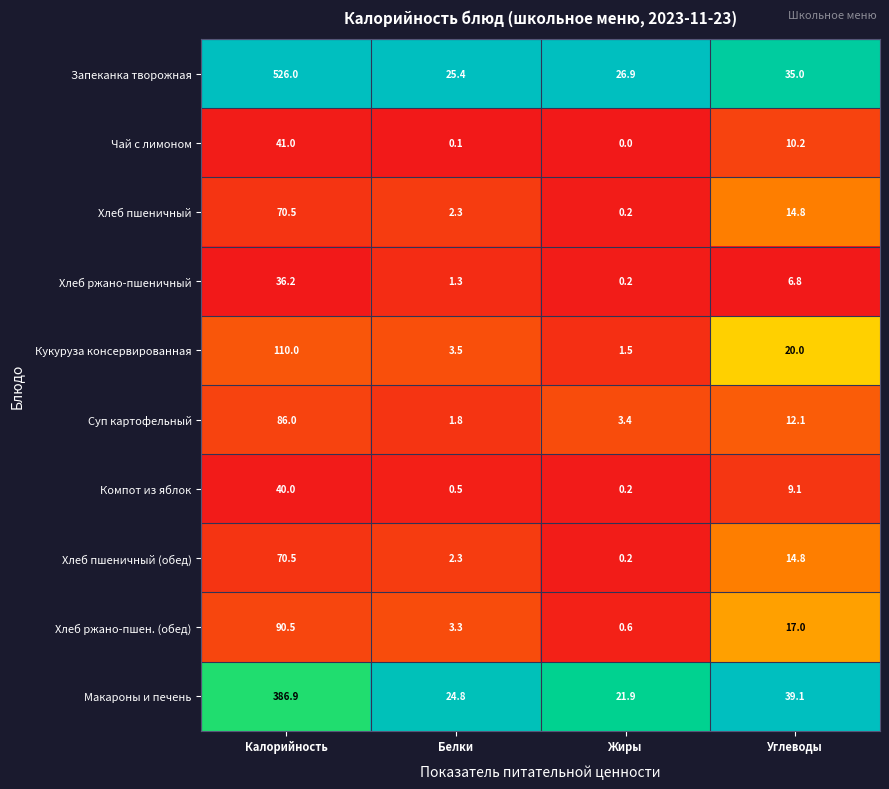

Which series has the widest spread of values?

Запеканка творожная